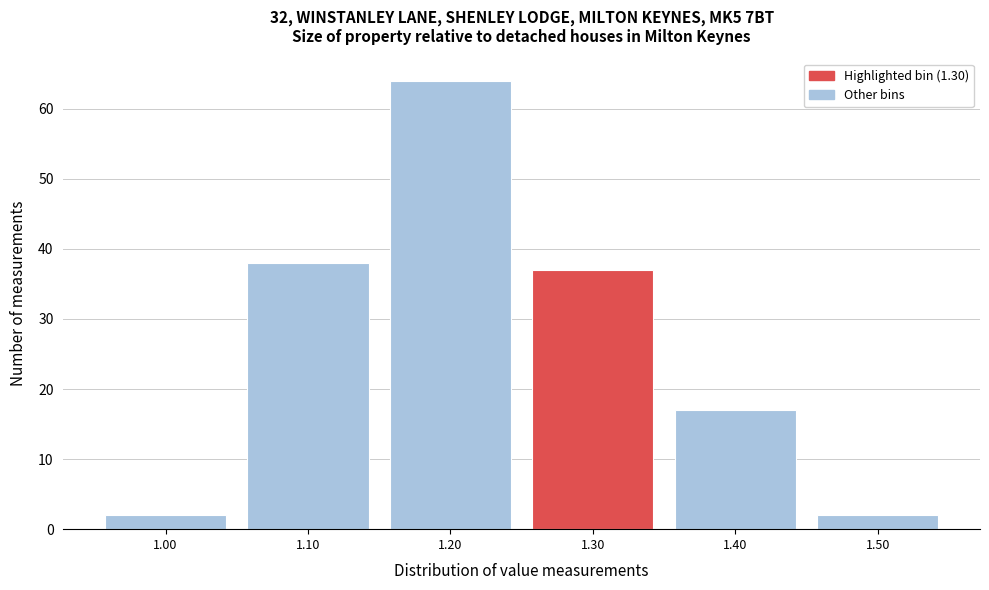

Reading right to left, what are all the values shown in this chart?

1.50=2	1.40=17	1.30=37	1.20=64	1.10=38	1.00=2